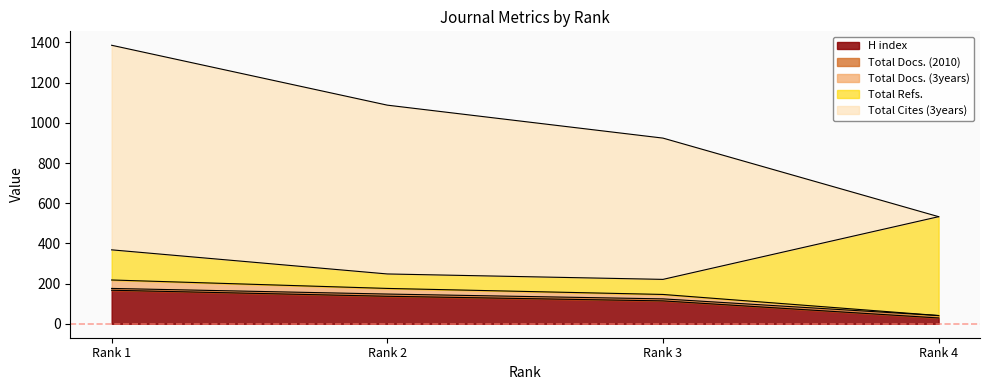

What is the highest value of the H index series?

167